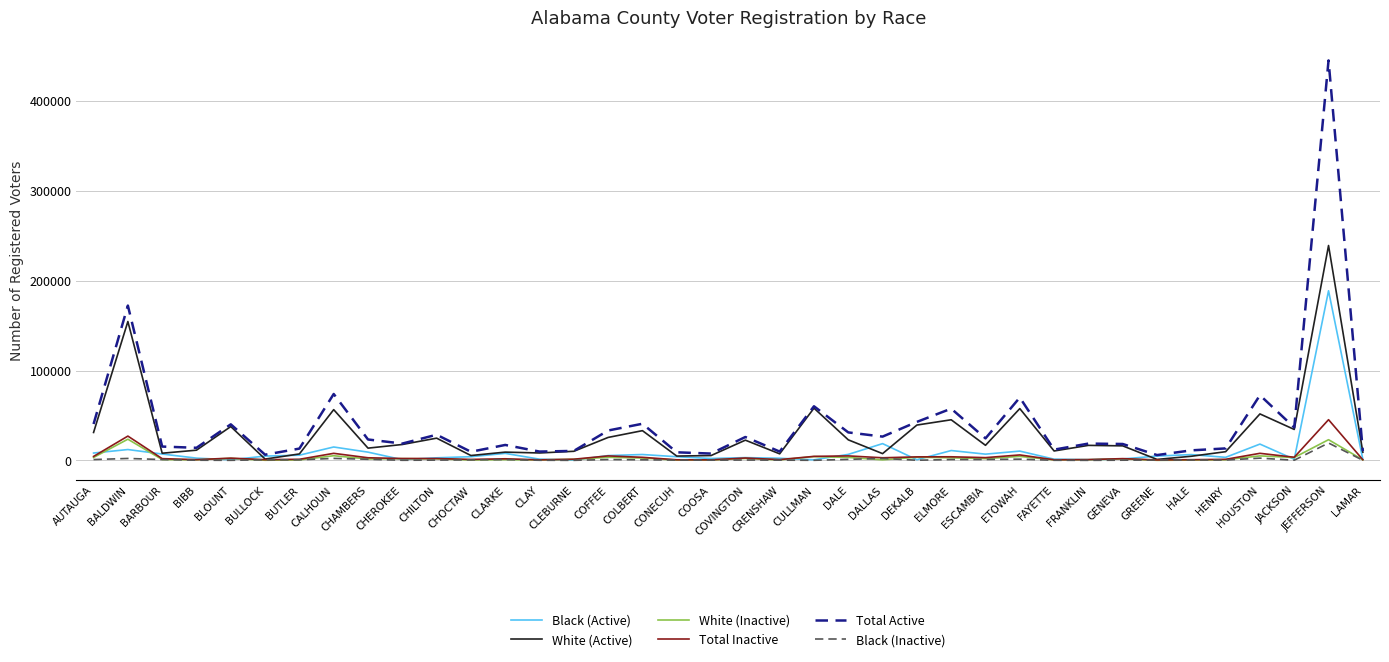

What is the maximum value shown in the chart?

445117